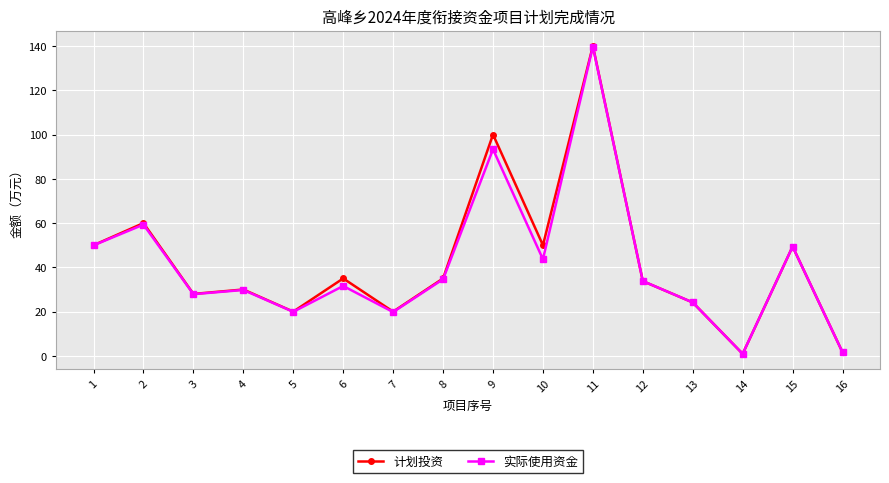

In 计划投资, how many points are higher than both neighbors (excluding endpoints)?

6